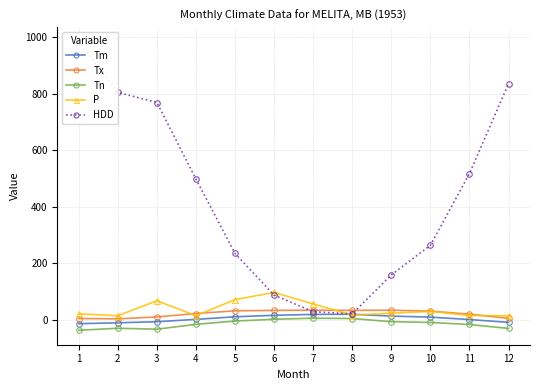

At which category is the sum across all series the highest?

1